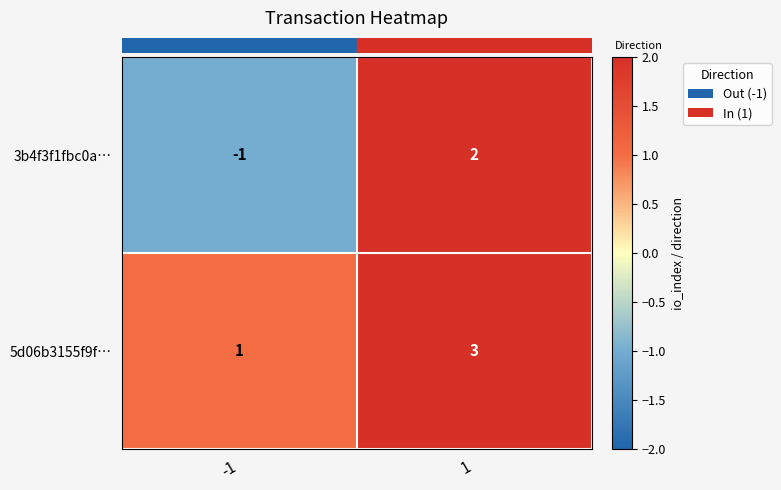

Between -1 and 1, which series saw the biggest shift?

3b4f3f1fbc0a…